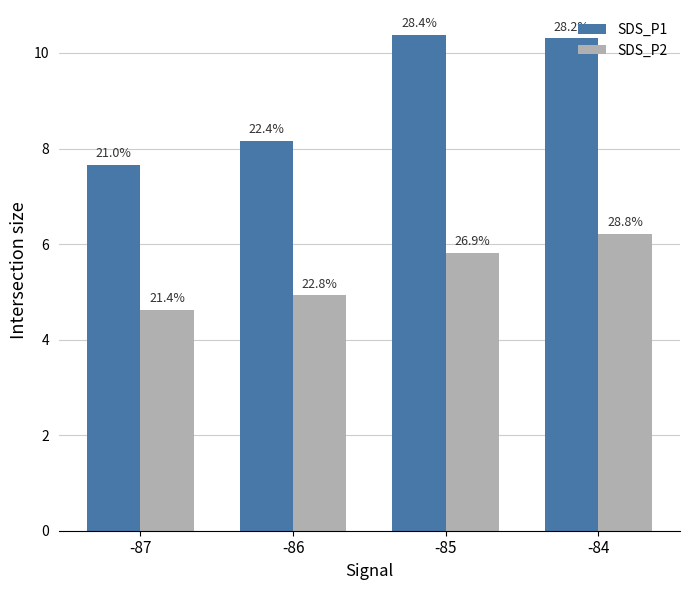

What are all the series names shown in the legend?

SDS_P1, SDS_P2